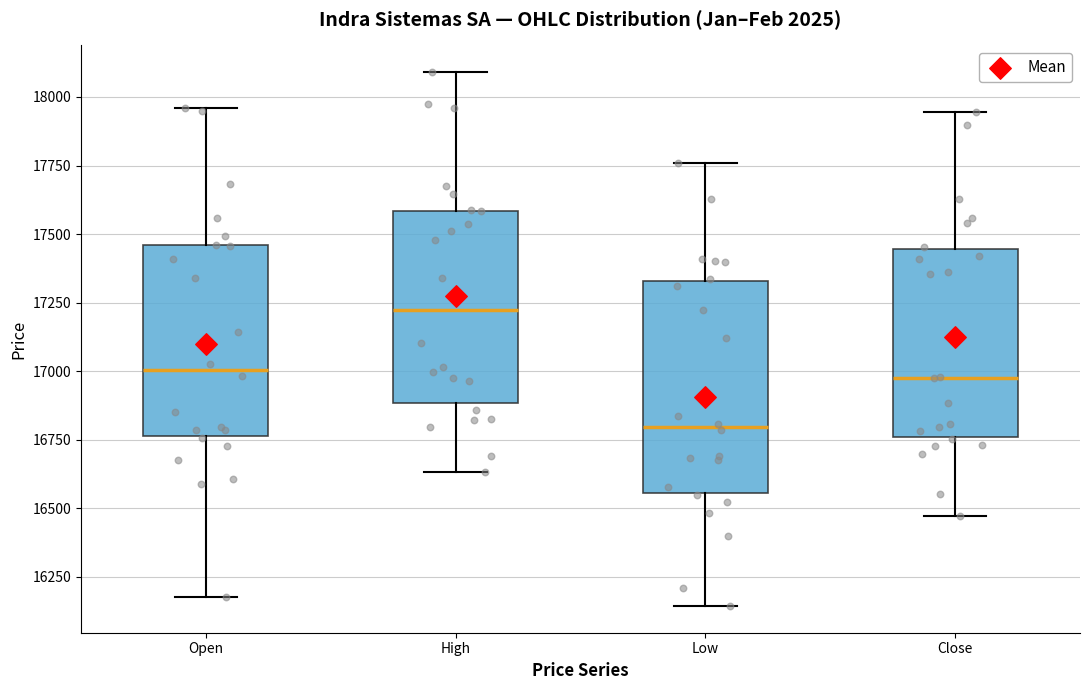

Reading left to right, read every box against the y-axis: the position of its median line, the range the box covers, and the ends of its whiskers. The values are not printed on the chart, so give them approximately, as read against the axis.

Open: median 17000, box 16750 to 17450, whiskers 16200 to 17950
High: median 17200, box 16900 to 17600, whiskers 16650 to 18100
Low: median 16800, box 16550 to 17350, whiskers 16150 to 17750
Close: median 17000, box 16750 to 17450, whiskers 16450 to 17950